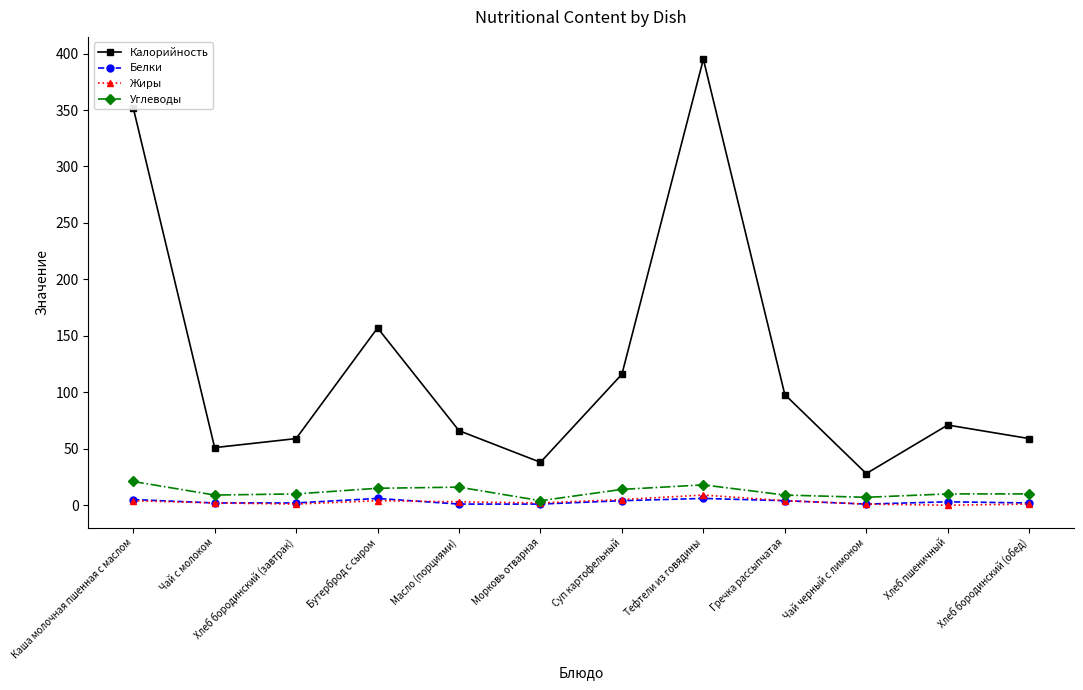

What is the maximum value shown in the chart?

395